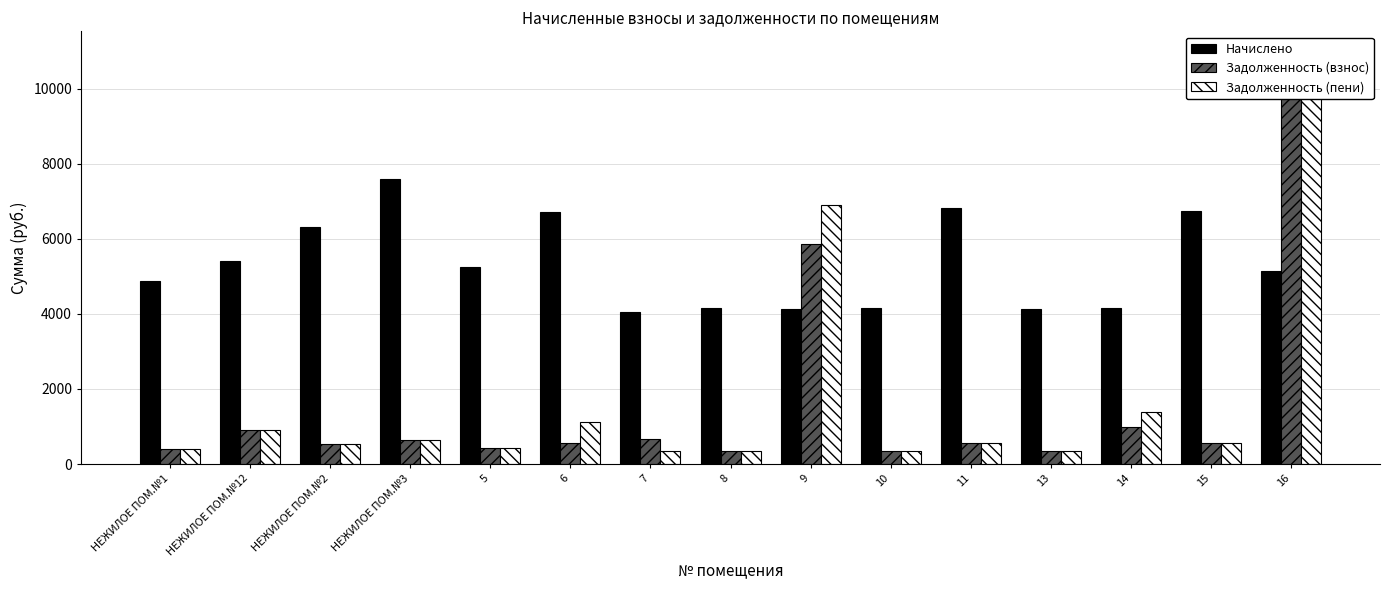

Reading left to right, list all the values displayed in this chart.

Начислено: 4885.4	5398.0	6309.0	7607.2	5249.9	6707.5	4042.8	4145.3	4122.5	4156.7	6832.8	4133.9	4156.7	6753.1	5136.0
Задолженность (взнос): 407.1	899.7	525.8	633.4	437.5	559.0	673.8	345.4	5863.9	346.4	569.4	344.5	985.6	562.8	10359.0
Задолженность (пени): 407.1	899.7	525.8	633.9	437.5	1117.9	336.9	345.4	6894.5	346.4	569.4	344.5	1385.6	562.8	10984.0